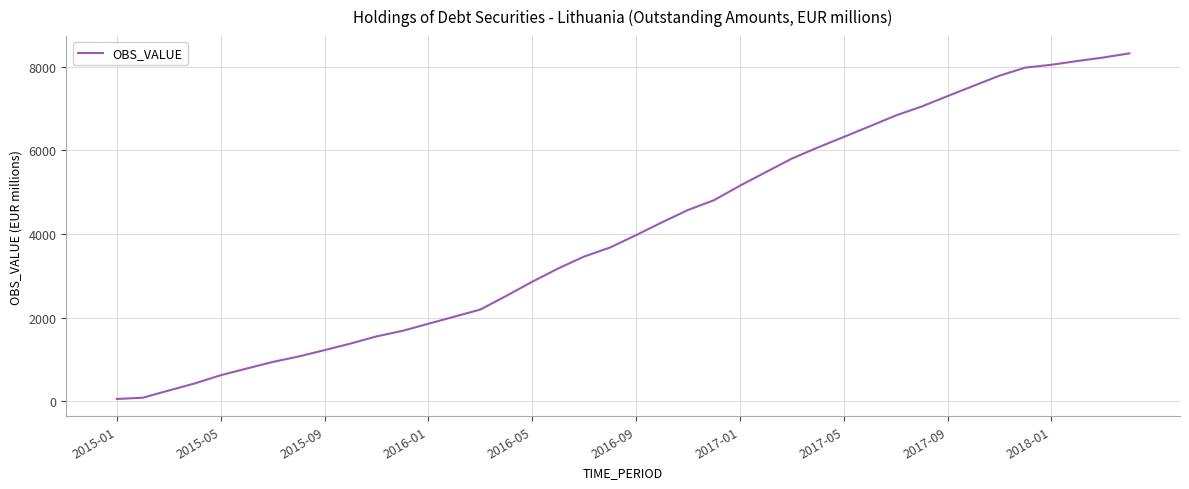

What is the greatest value displayed?

8318